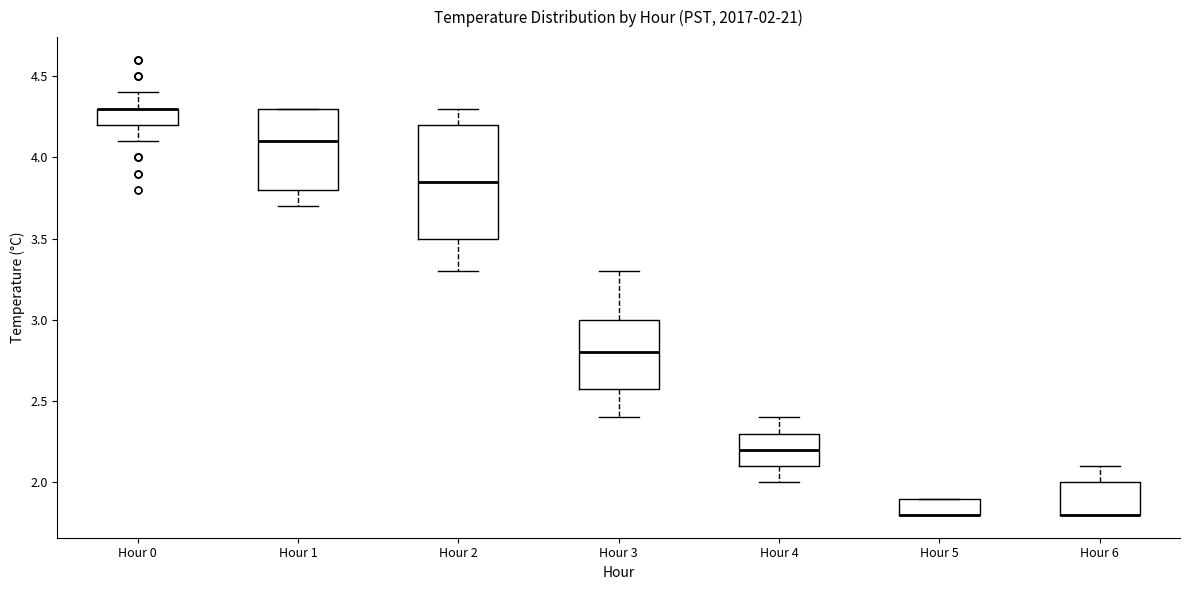

Comparing the boxes themselves (not the whiskers), which one is the tallest?

Hour 2